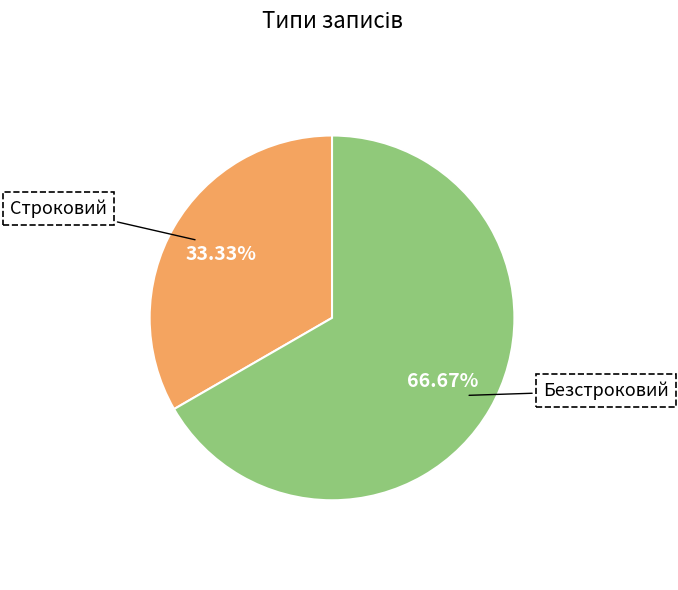

Which has a higher value, Безстроковий or Строковий?

Безстроковий